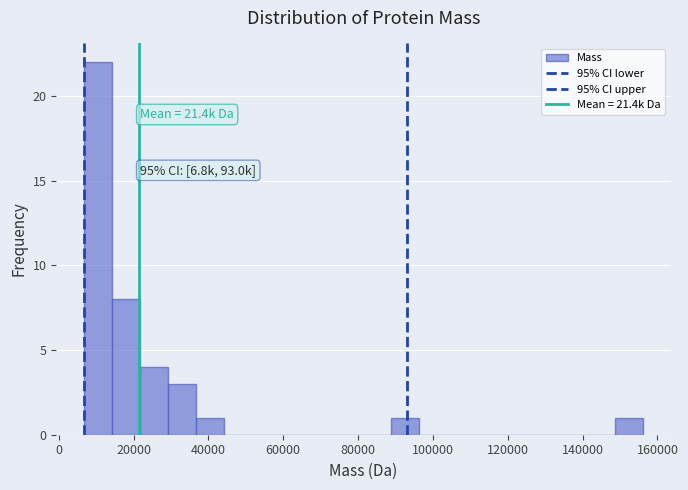

Read against the x-axis, roughly where is the centre of the tallest bar?

10000